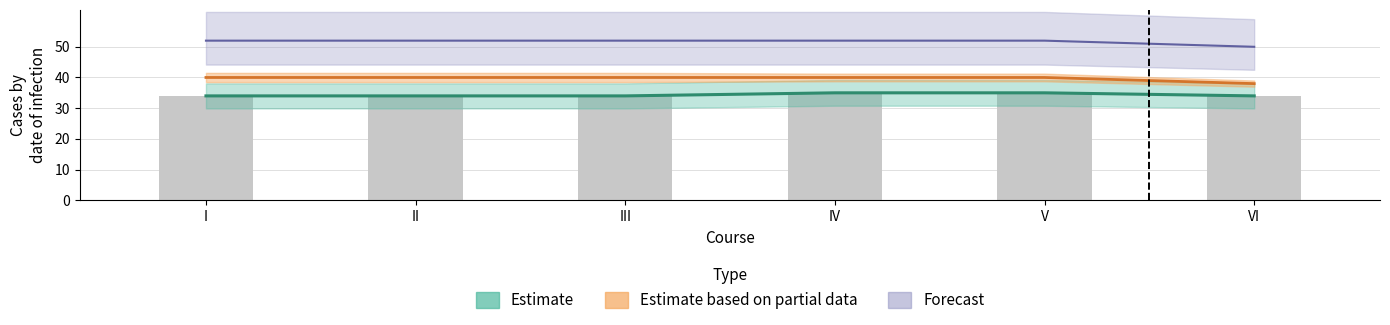

Which has a higher value, I or II?

I